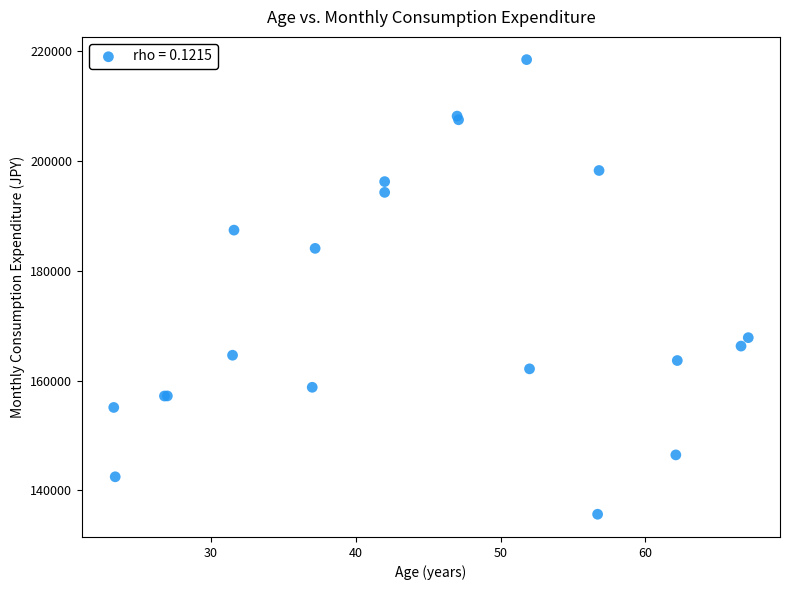

What Y value in the scatter plot is closest to 177072?

184096